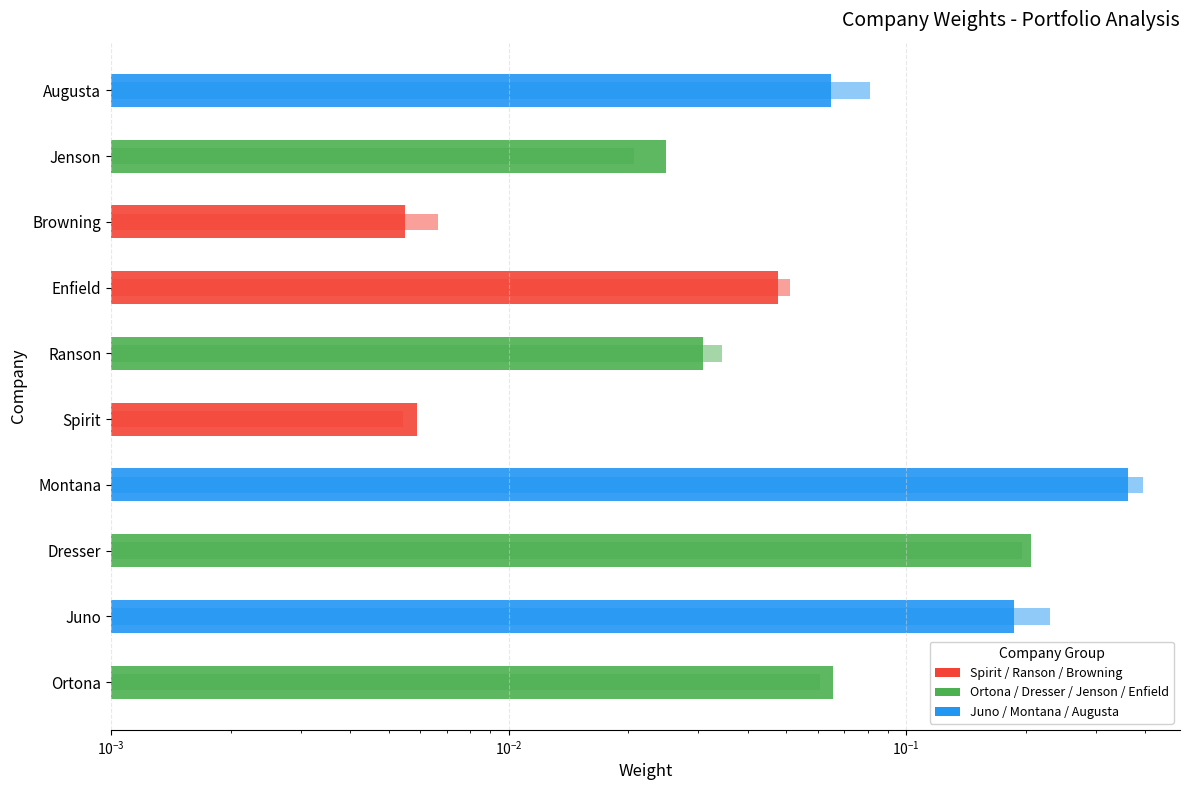

Which series has the largest total across all categories?

Weight X Beta